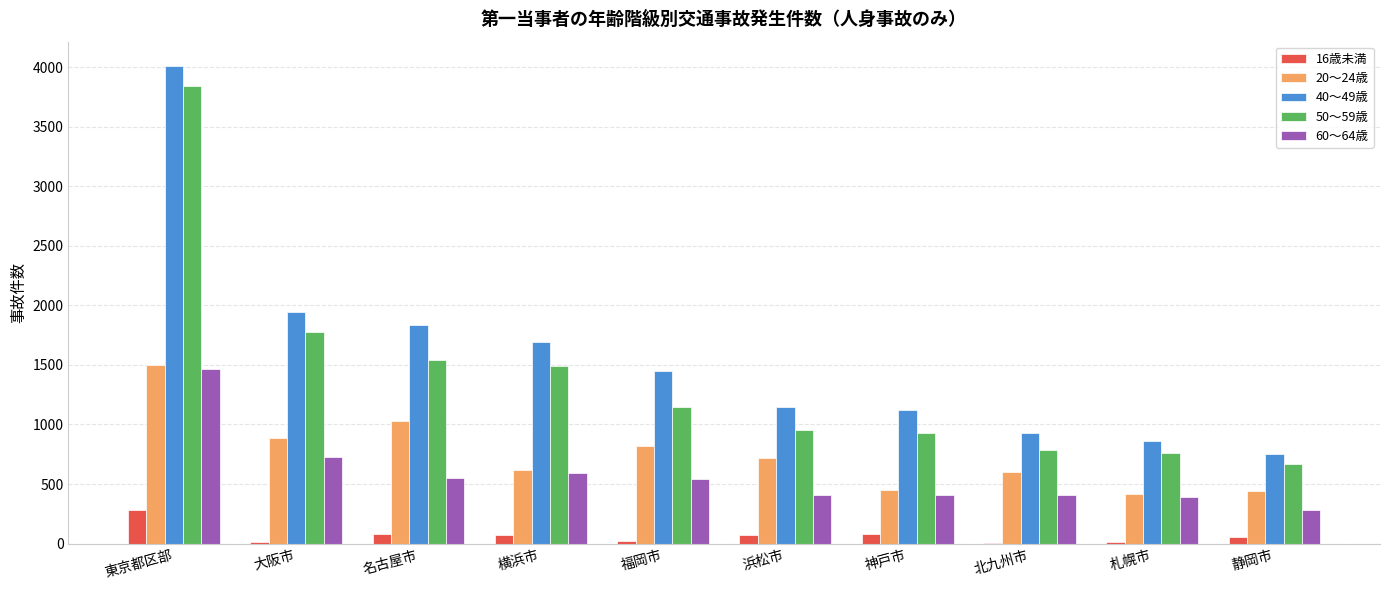

What is the maximum value shown in the chart?

4012